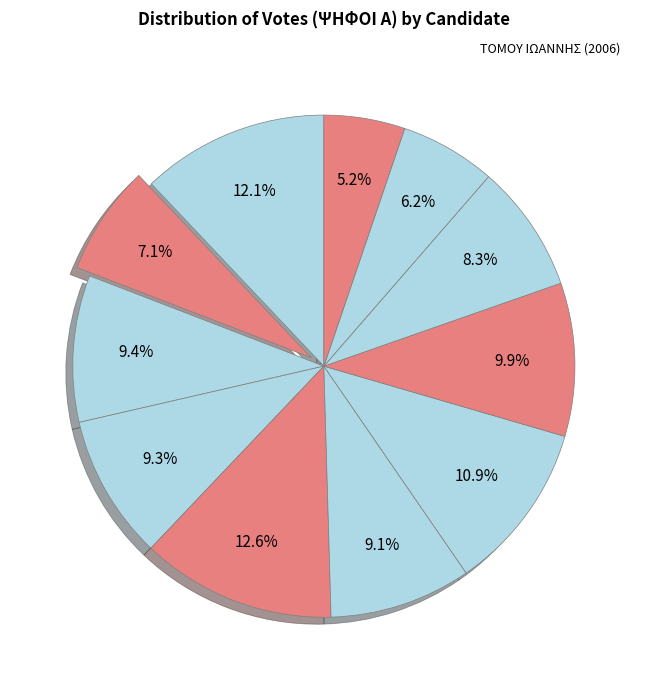

How many segments does this pie chart have?

11